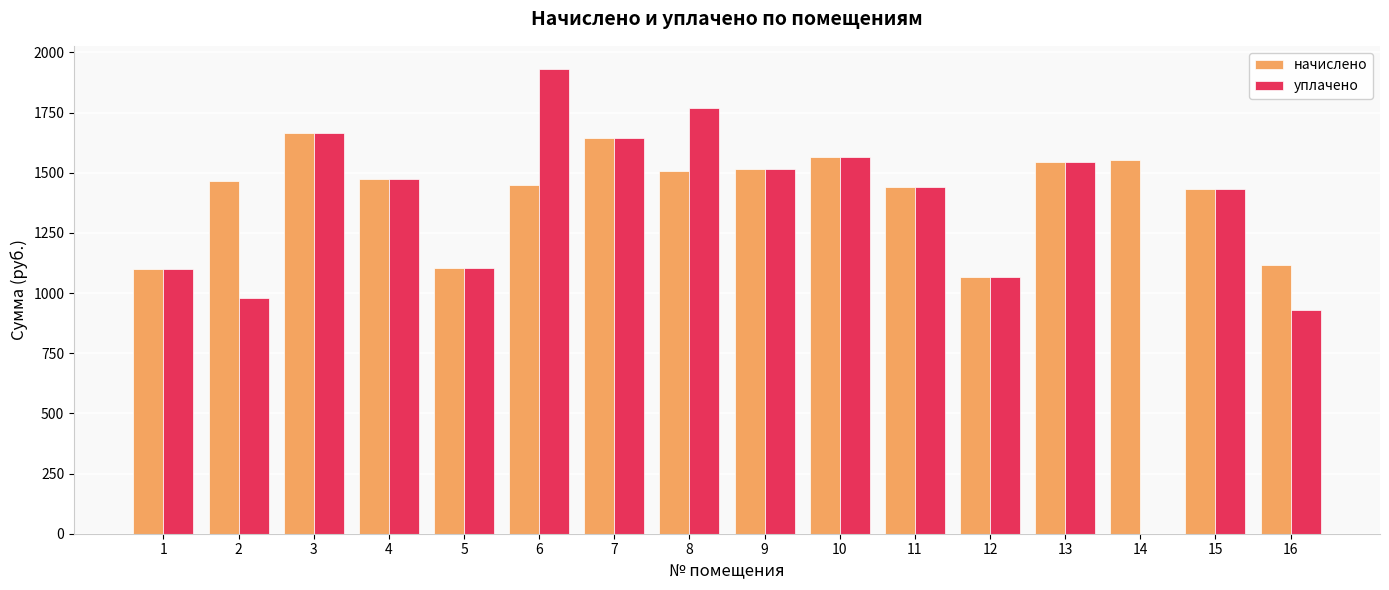

Read the уплачено value at 16.

928.0